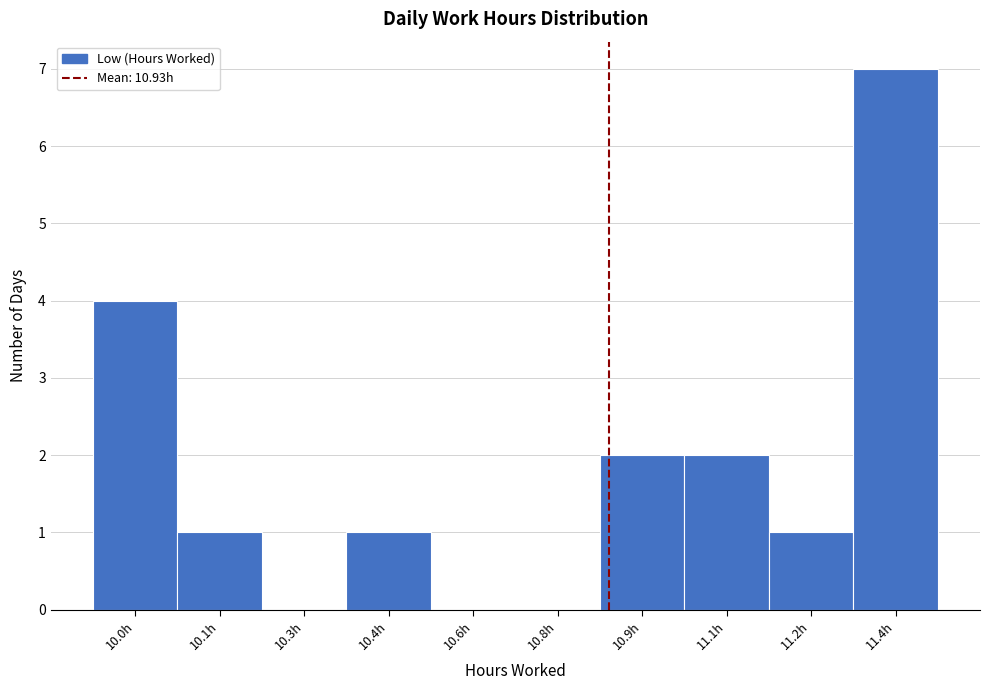

Reading left to right, transcribe all the data shown in this chart.

10.0h=4	10.1h=1	10.3h=0	10.4h=1	10.6h=0	10.8h=0	10.9h=2	11.1h=2	11.2h=1	11.4h=7